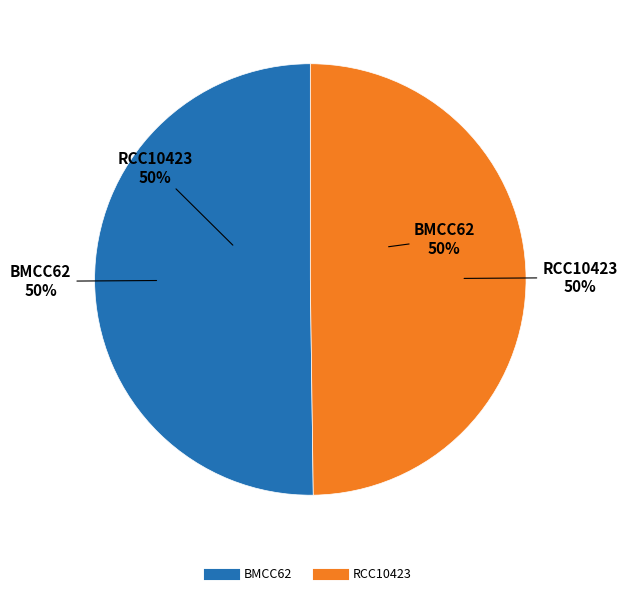

Which slice is the smallest?

RCC10423